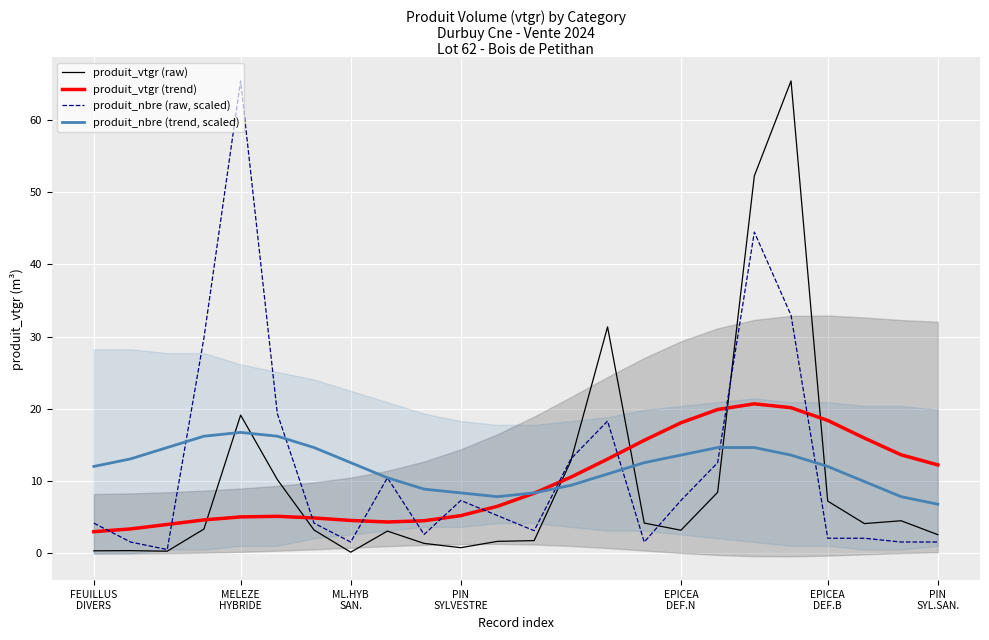

How many data points in produit_nbre (trend, scaled) are above 12?

14